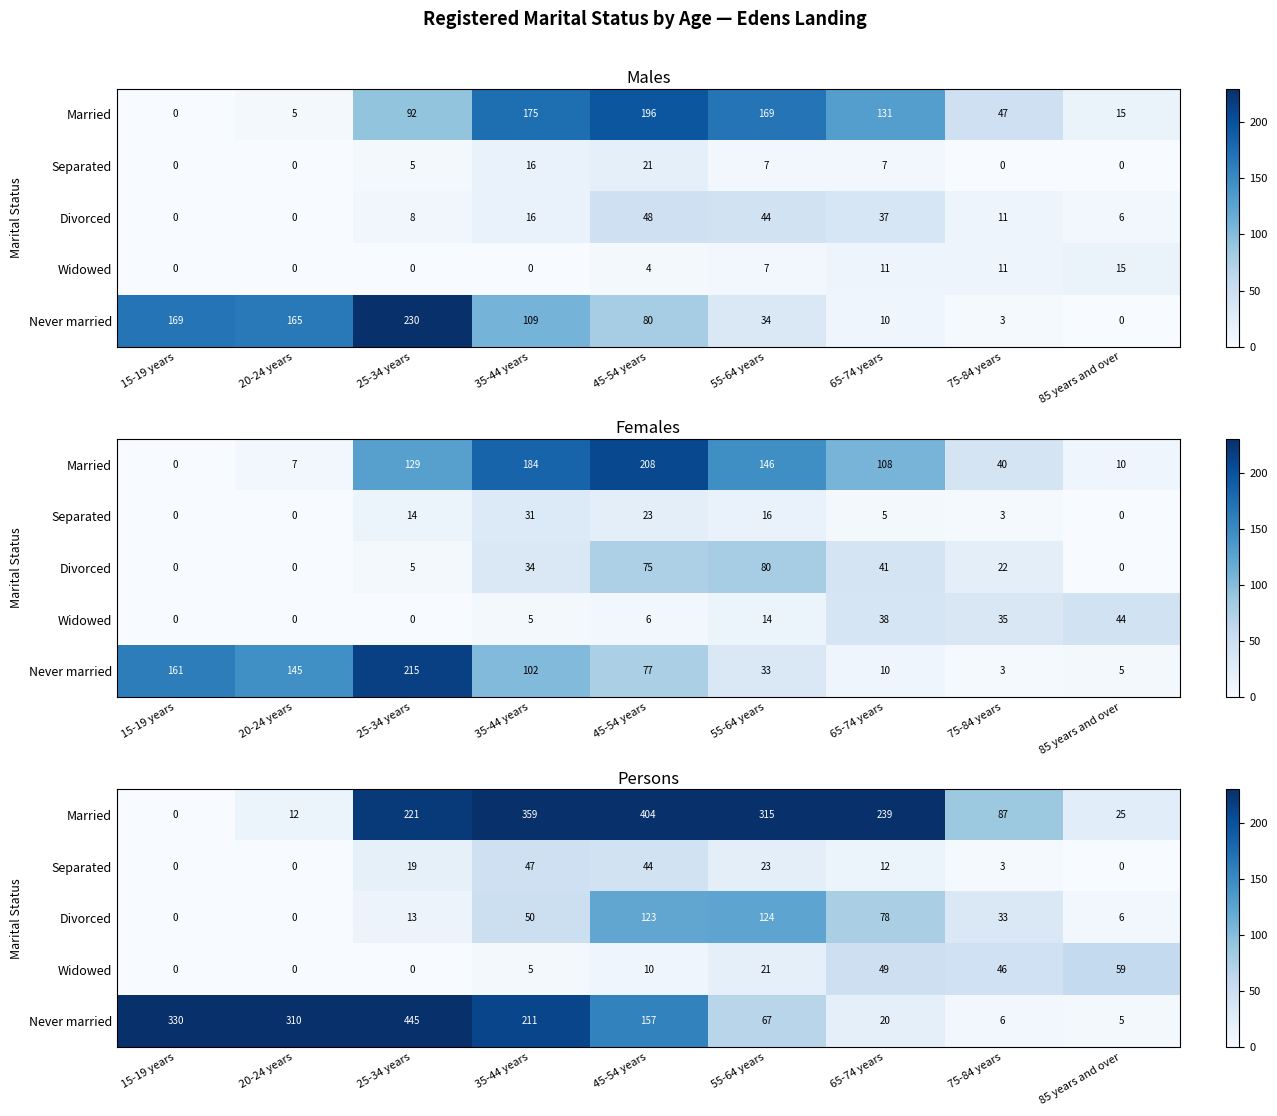

List the labels in order of Divorced value, largest first.

55-64 years, 45-54 years, 65-74 years, 35-44 years, 75-84 years, 25-34 years, 85 years and over, 15-19 years, 20-24 years